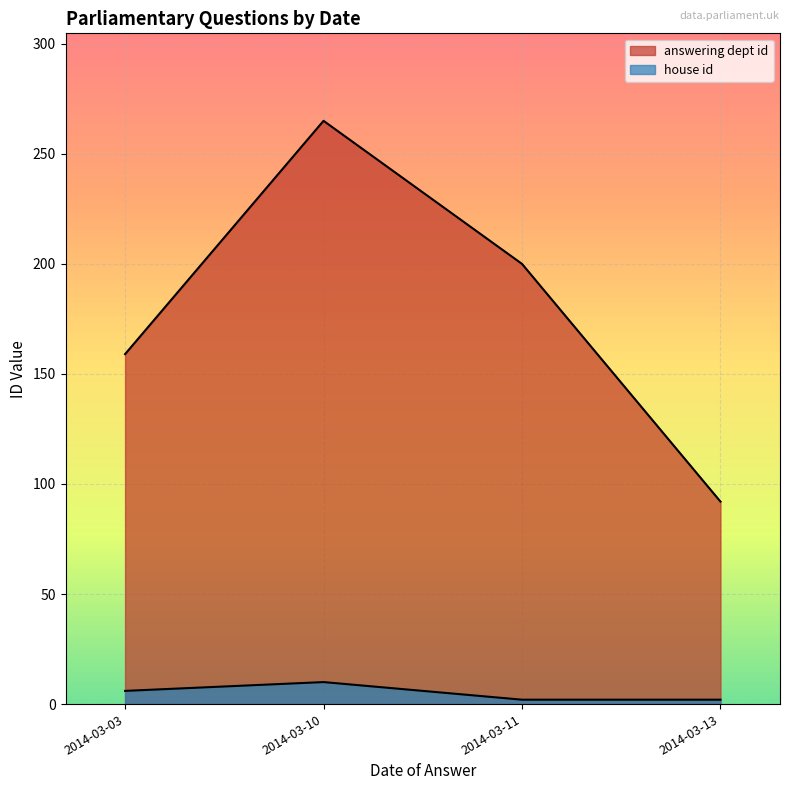

Does the chart display data point markers on the line(s)?

No